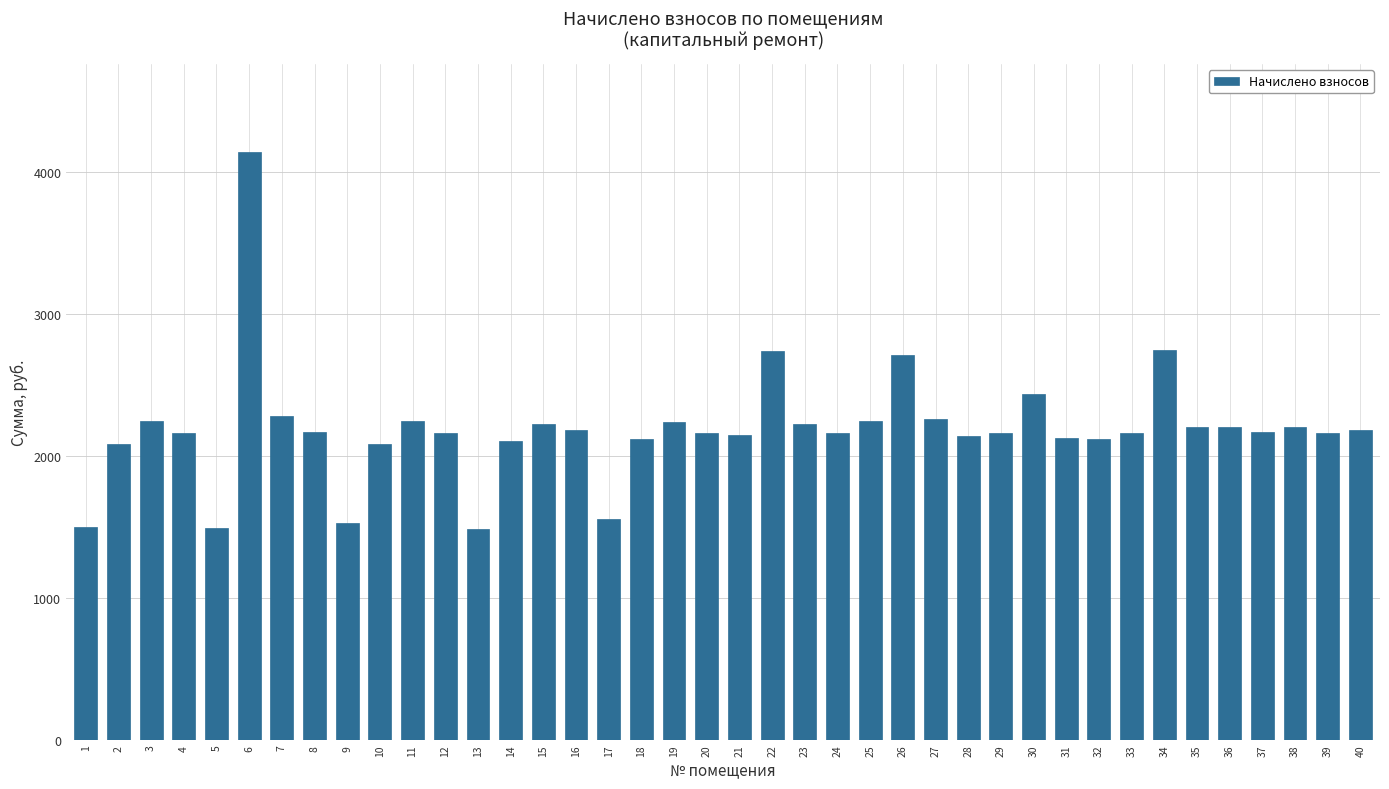

Does the chart contain stacked bars?

No